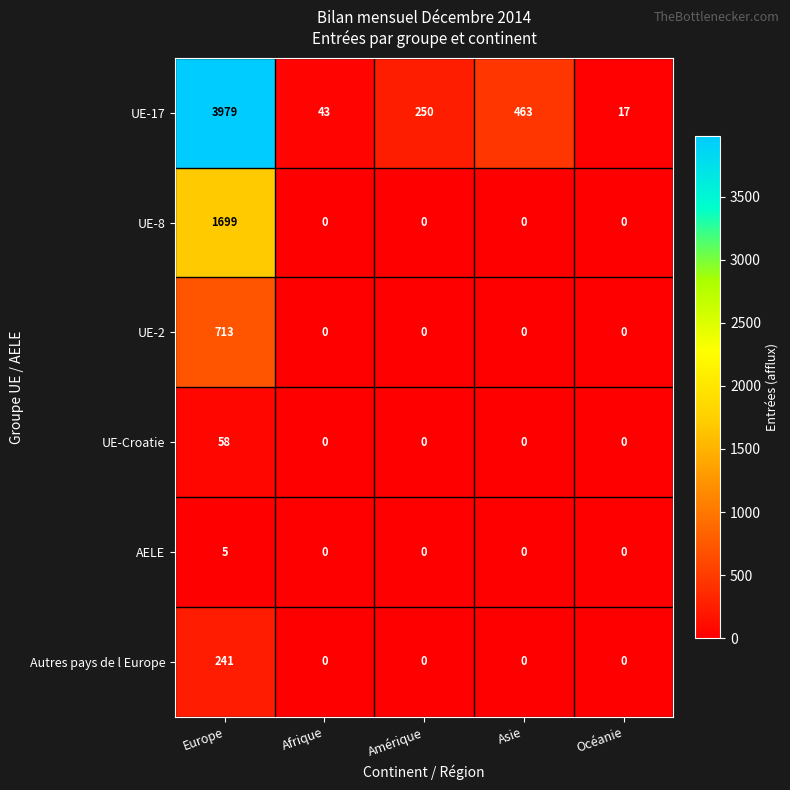

At which label does UE-8 reach its peak?

Europe